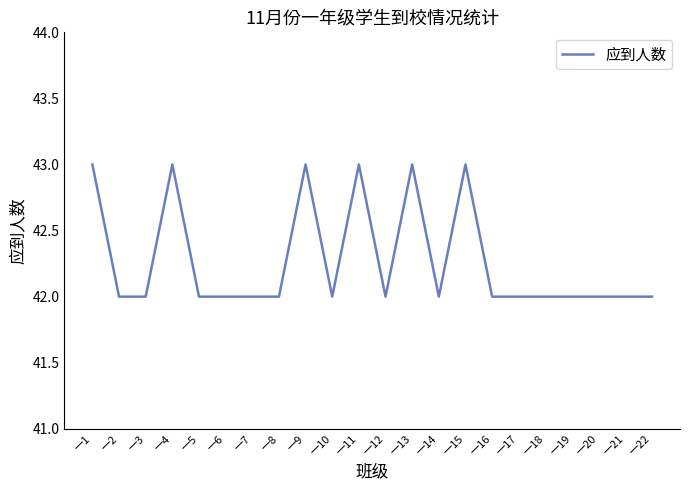

How many categories are shown in the chart?

22